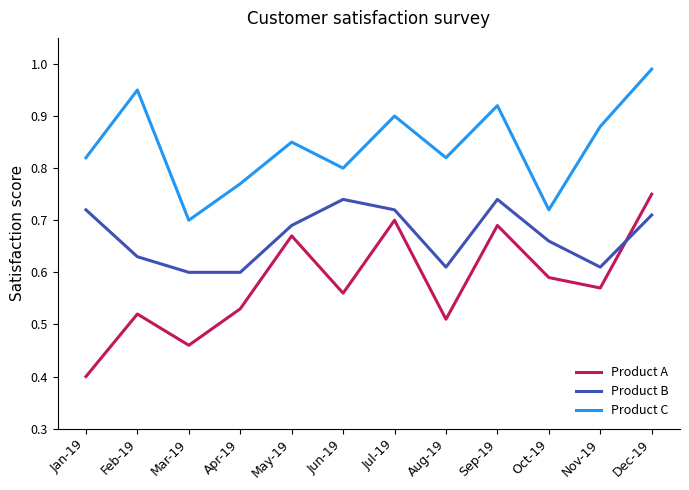

True or false: Product C has more than 2 interior local peaks.

True